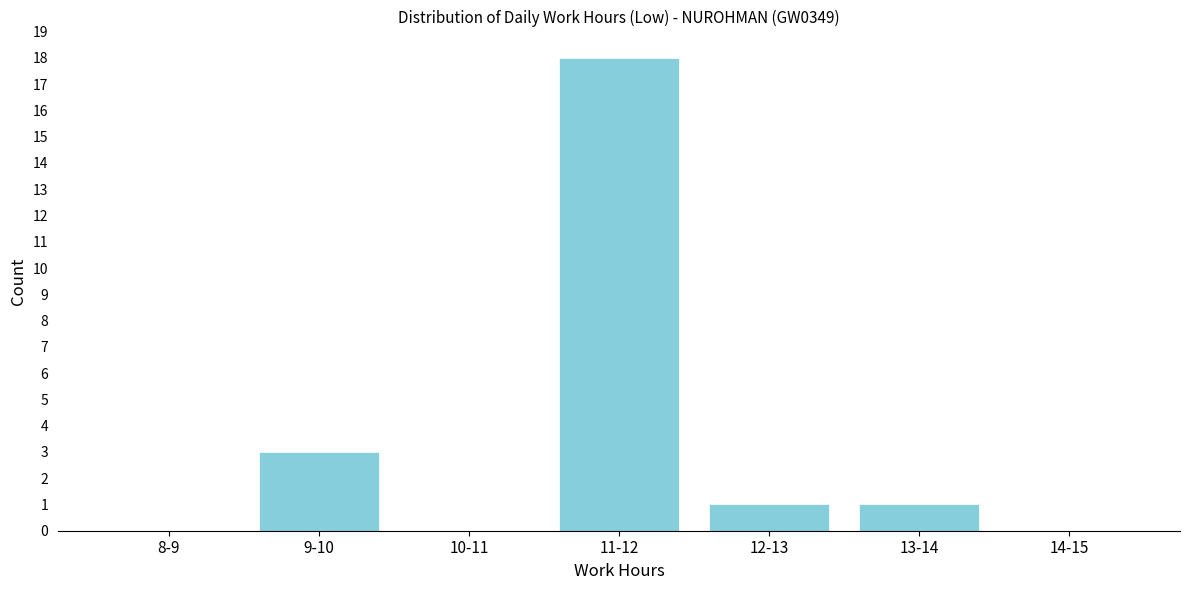

Reading right to left, list all the values displayed in this chart.

14-15=0	13-14=1	12-13=1	11-12=18	10-11=0	9-10=3	8-9=0